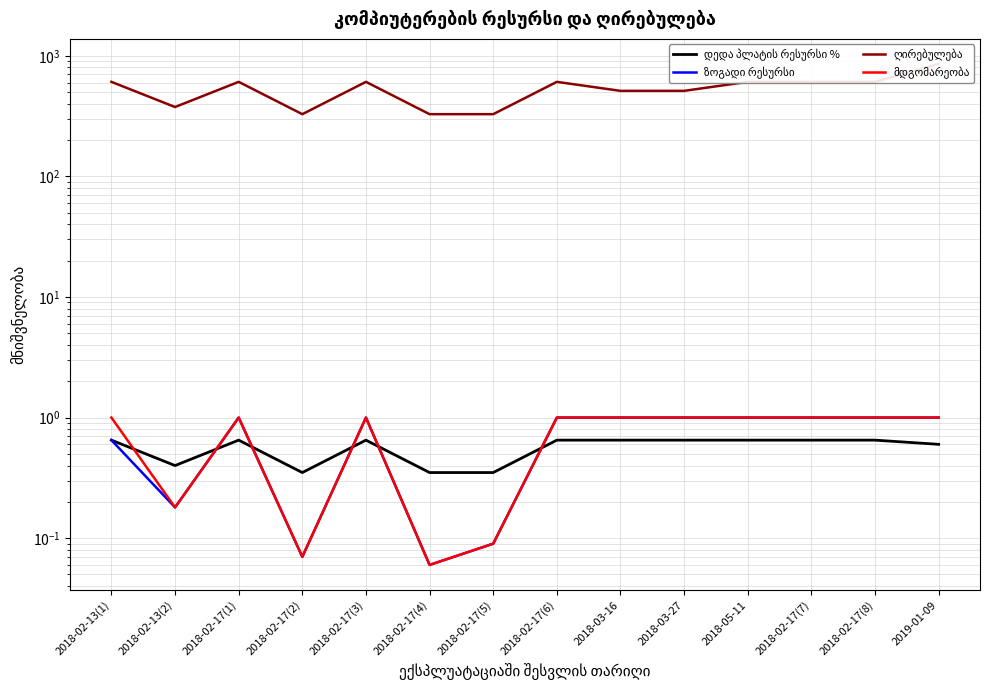

Which series has the largest range (max minus min)?

ღირებულება